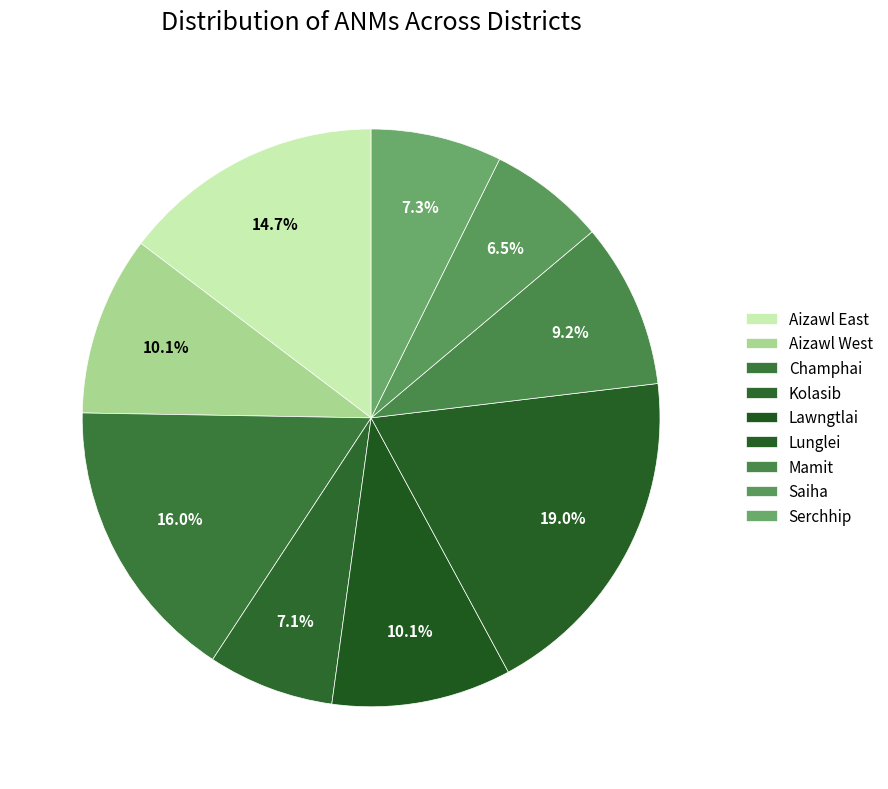

To the nearest percent, what is the difference between the Lunglei and Serchhip slice percentages?

12%